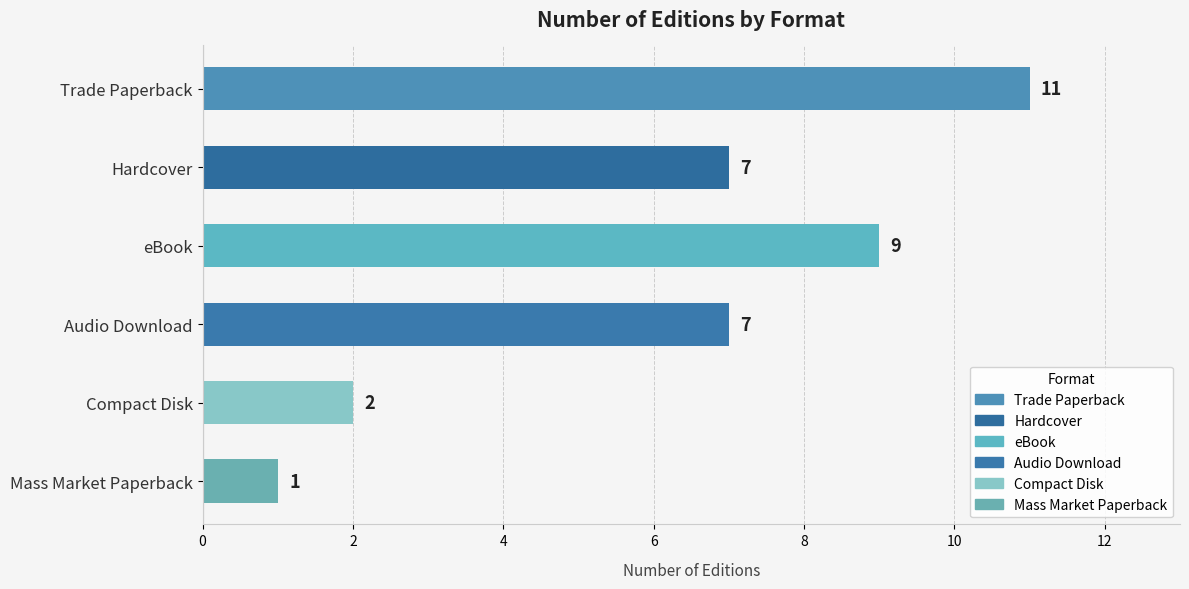

What is the average value?

6